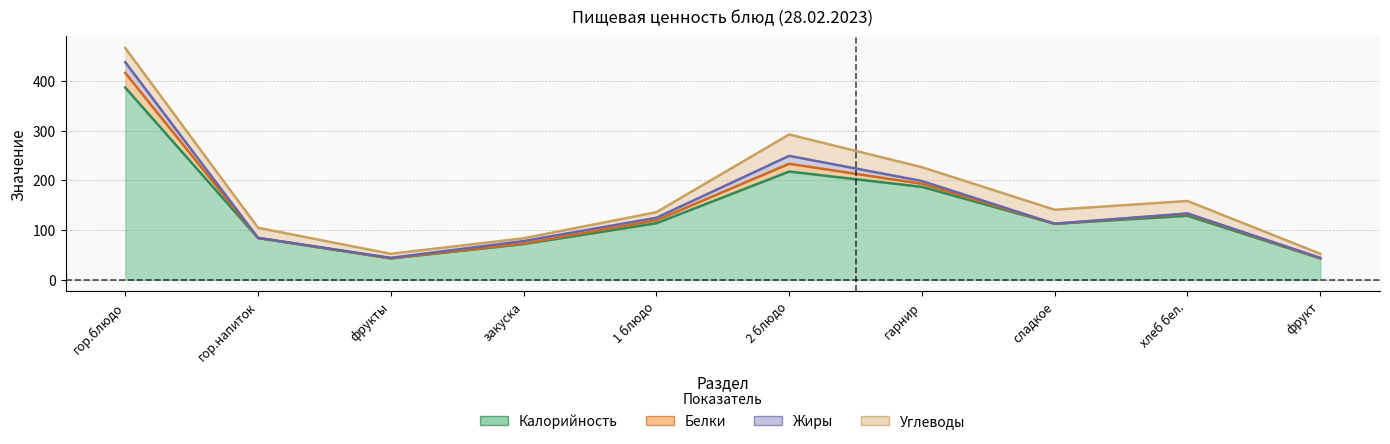

What is the total value across all series at закуска?

83.5